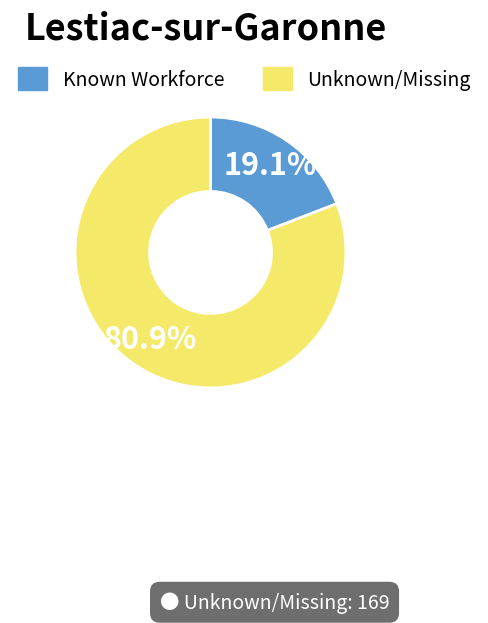

What is the total percentage of Known Workforce and Unknown/Missing?

100.0%